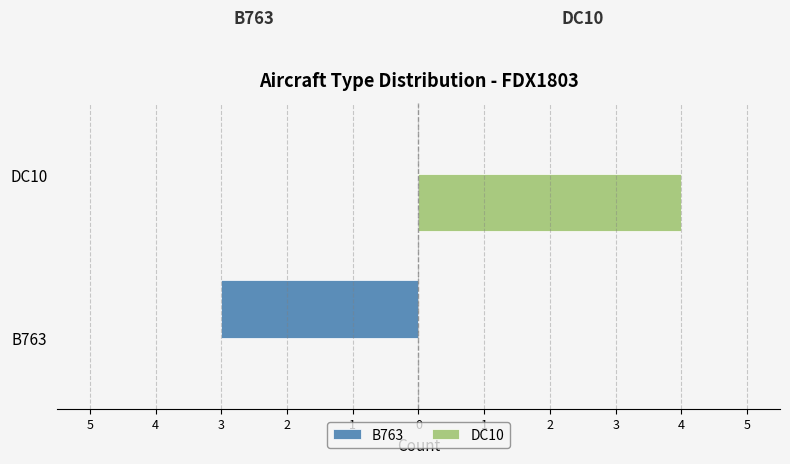

Reading left to right, extract all data points from this chart.

B763: -3	0
DC10: 0	4